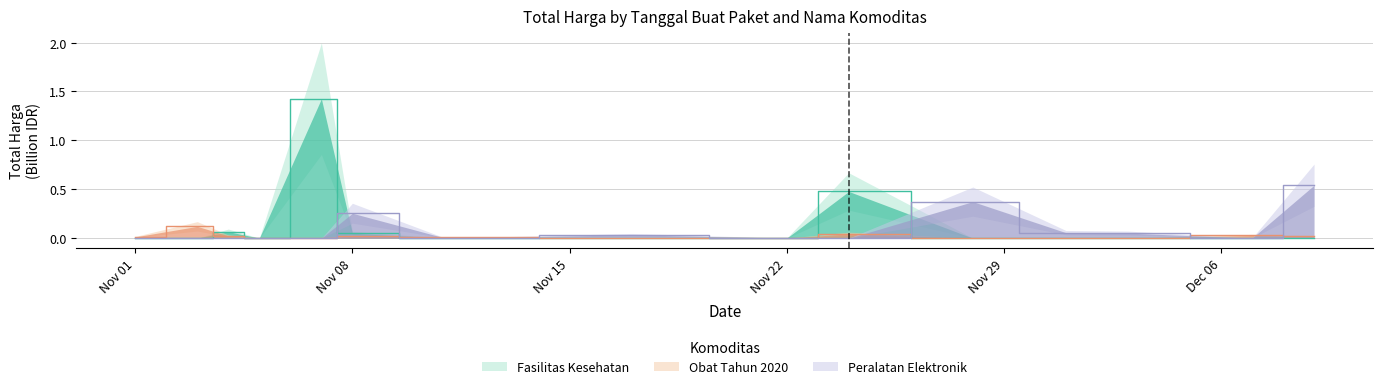

At which category is the sum across all series the highest?

2021-11-07